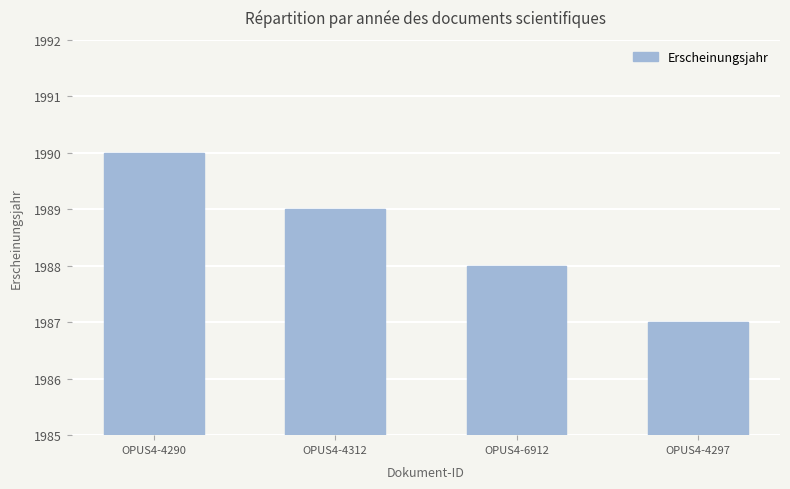

What is the change in value from OPUS4-4312 to OPUS4-4297?

-2